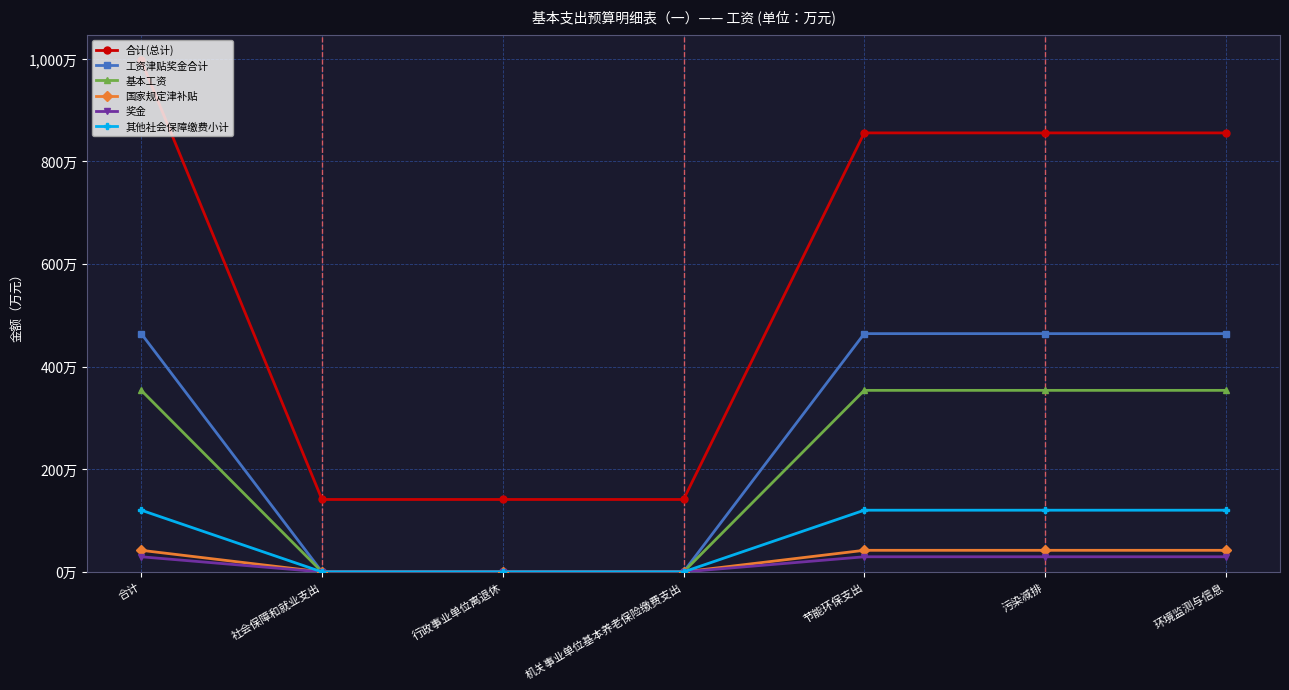

Which series has the largest range (max minus min)?

合计(总计)